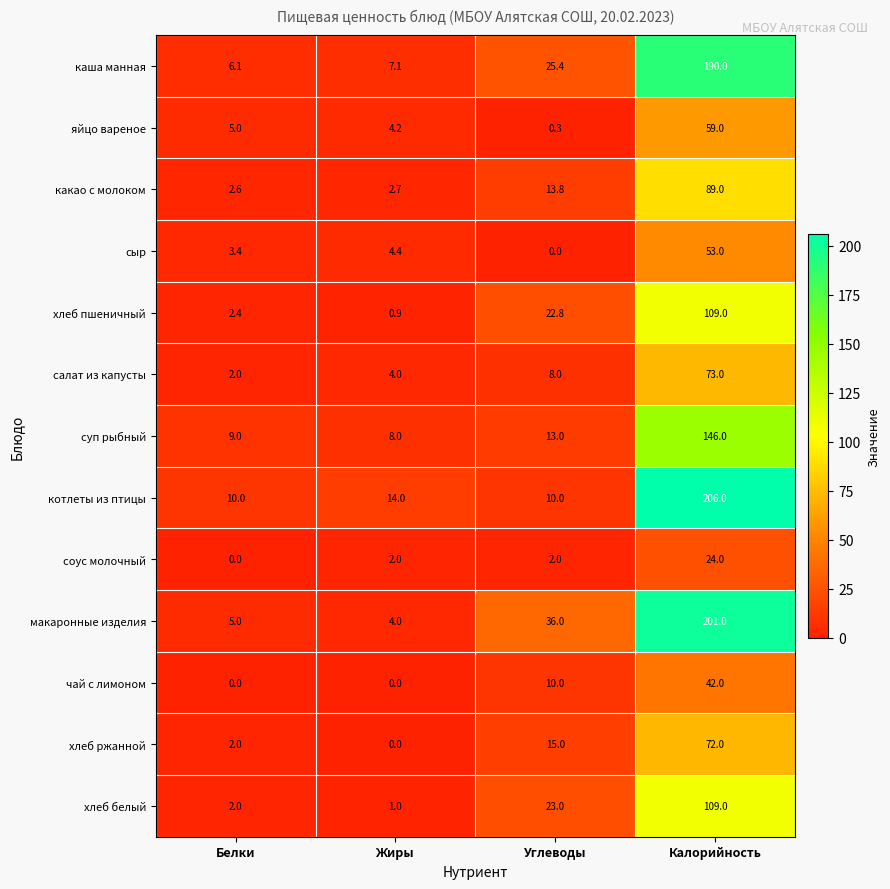

Is it true that макаронные изделия equals 36.0 at Углеводы?

True